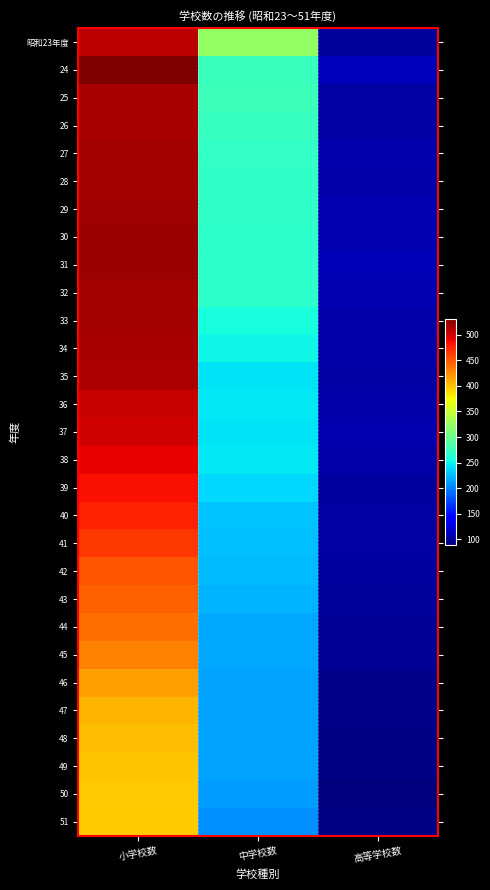

What is the total value across all series at 中学校数?

7105